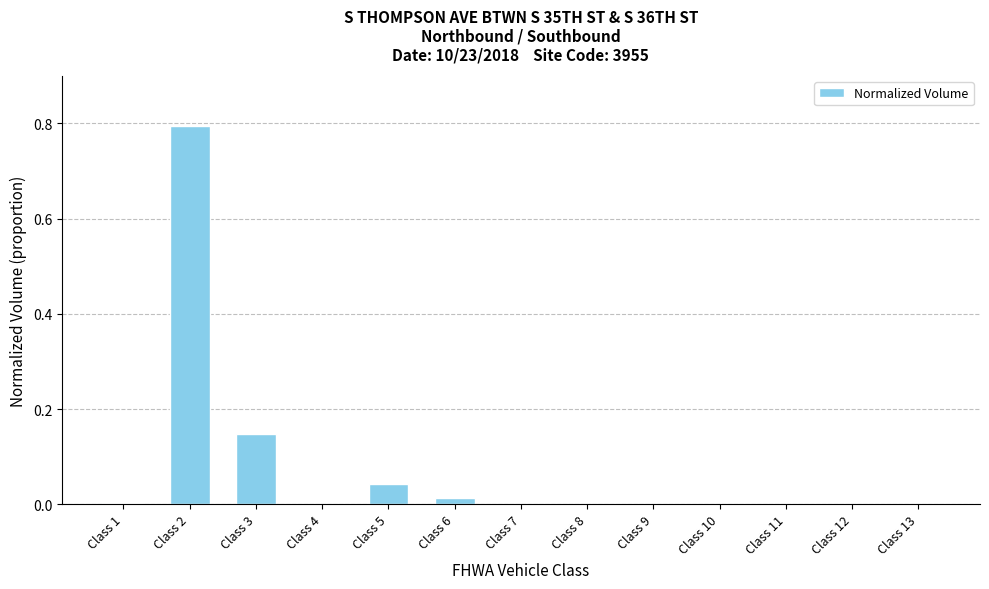

The chart shows a value of 0.0 at Class 11. True or false?

True